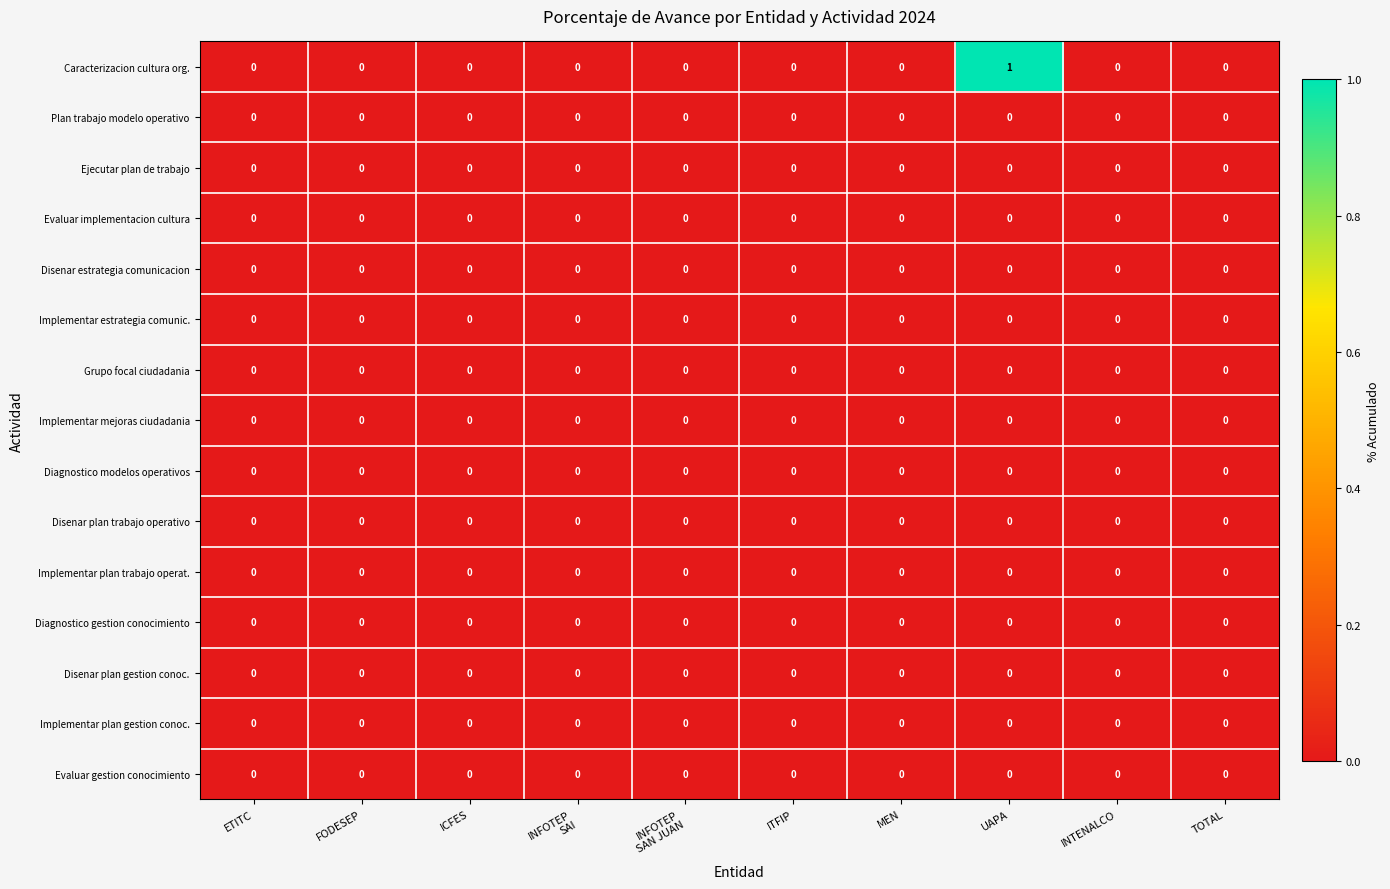

The Ejecutar plan de trabajo series shows 0 at UAPA. True or false?

True